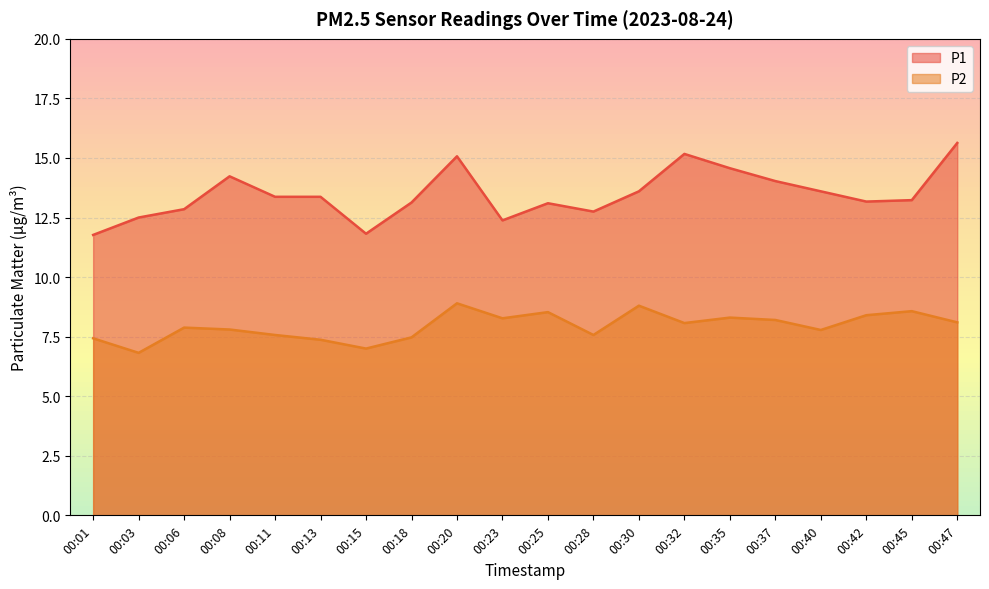

Reading left to right, list all the values displayed in this chart.

P1: 00:01=11.8	00:03=12.5	00:06=12.8	00:08=14.2	00:11=13.4	00:13=13.4	00:15=11.8	00:18=13.1	00:20=15.1	00:23=12.4	00:25=13.1	00:28=12.8	00:30=13.6	00:32=15.2	00:35=14.6	00:37=14.0	00:40=13.6	00:42=13.2	00:45=13.2	00:47=15.6
P2: 00:01=7.4	00:03=6.8	00:06=7.9	00:08=7.8	00:11=7.6	00:13=7.4	00:15=7.0	00:18=7.5	00:20=8.9	00:23=8.3	00:25=8.5	00:28=7.6	00:30=8.8	00:32=8.1	00:35=8.3	00:37=8.2	00:40=7.8	00:42=8.4	00:45=8.6	00:47=8.1